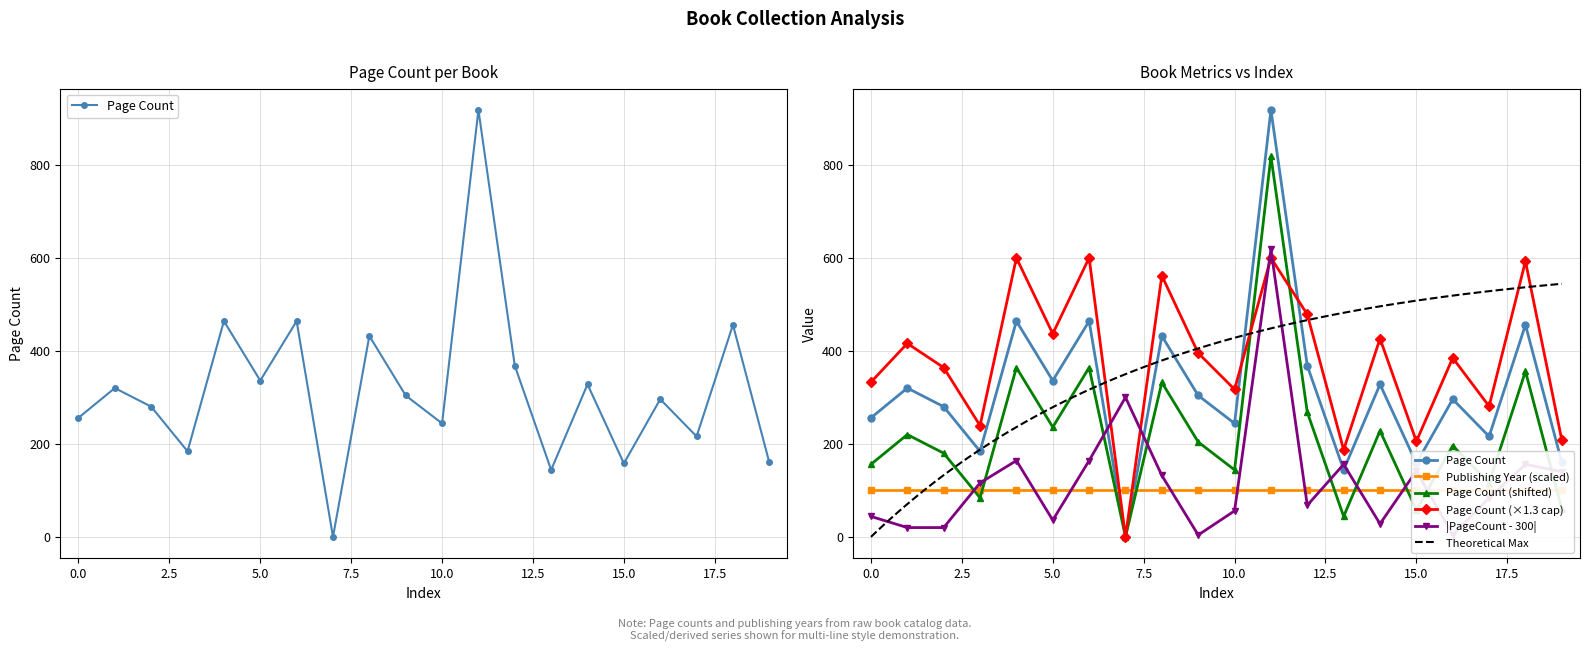

Is it true that the value at 19214 is 647?

False